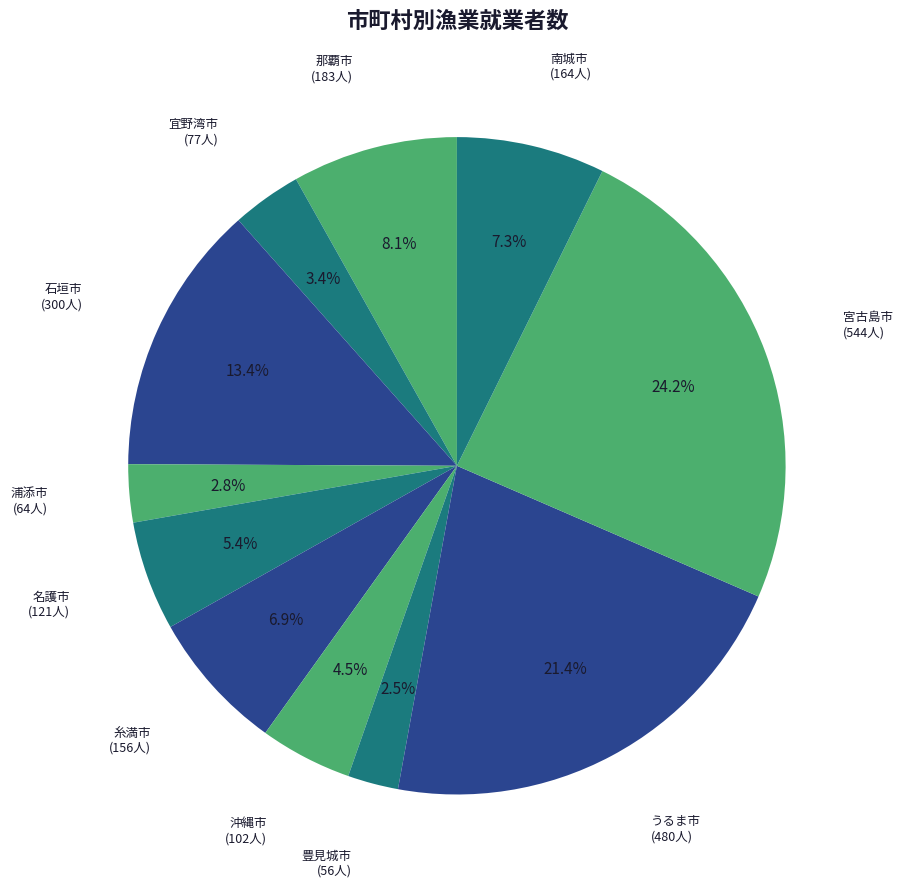

Rank the categories by value from highest to lowest.

宮古島市, うるま市, 石垣市, 那覇市, 南城市, 糸満市, 名護市, 沖縄市, 宜野湾市, 浦添市, 豊見城市